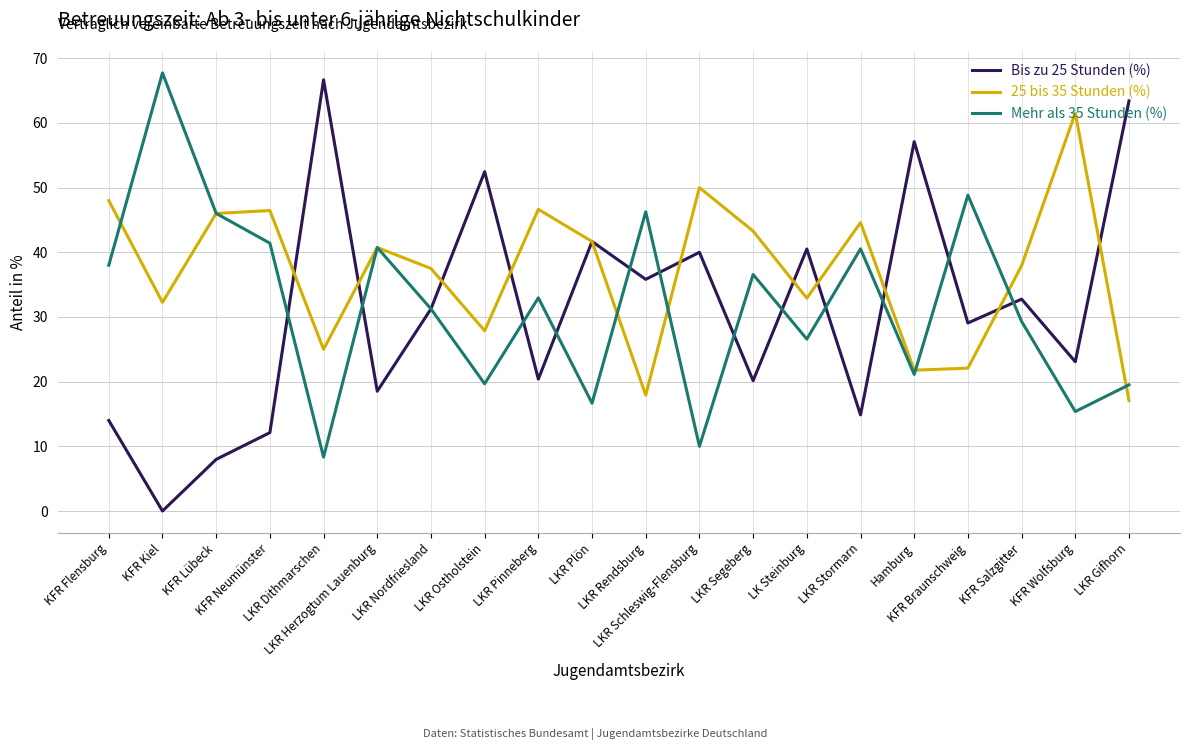

What is the maximum value for 25 bis 35 Stunden (%)?

61.5